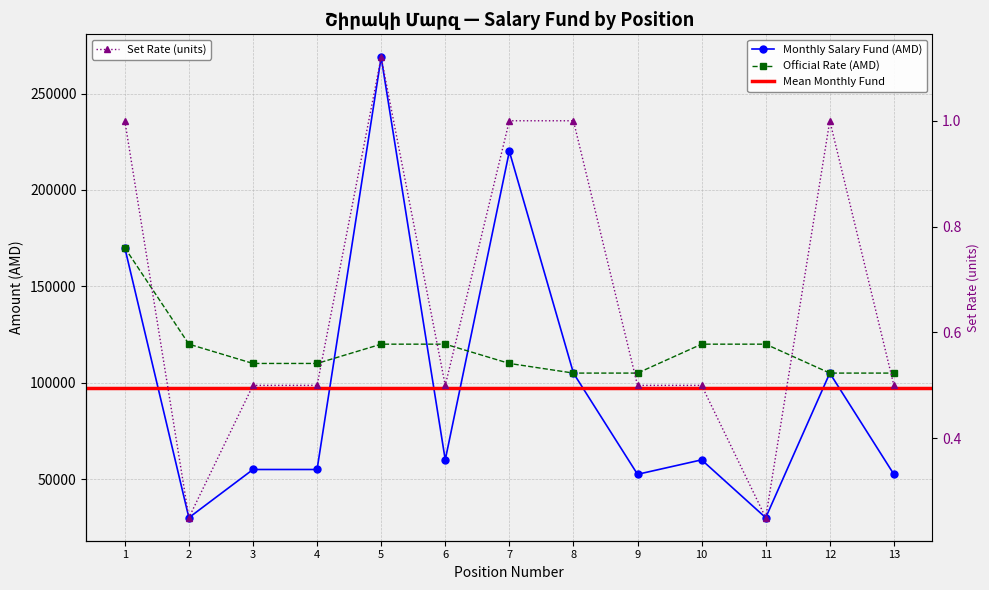

Does the chart display data point markers on the line(s)?

Yes